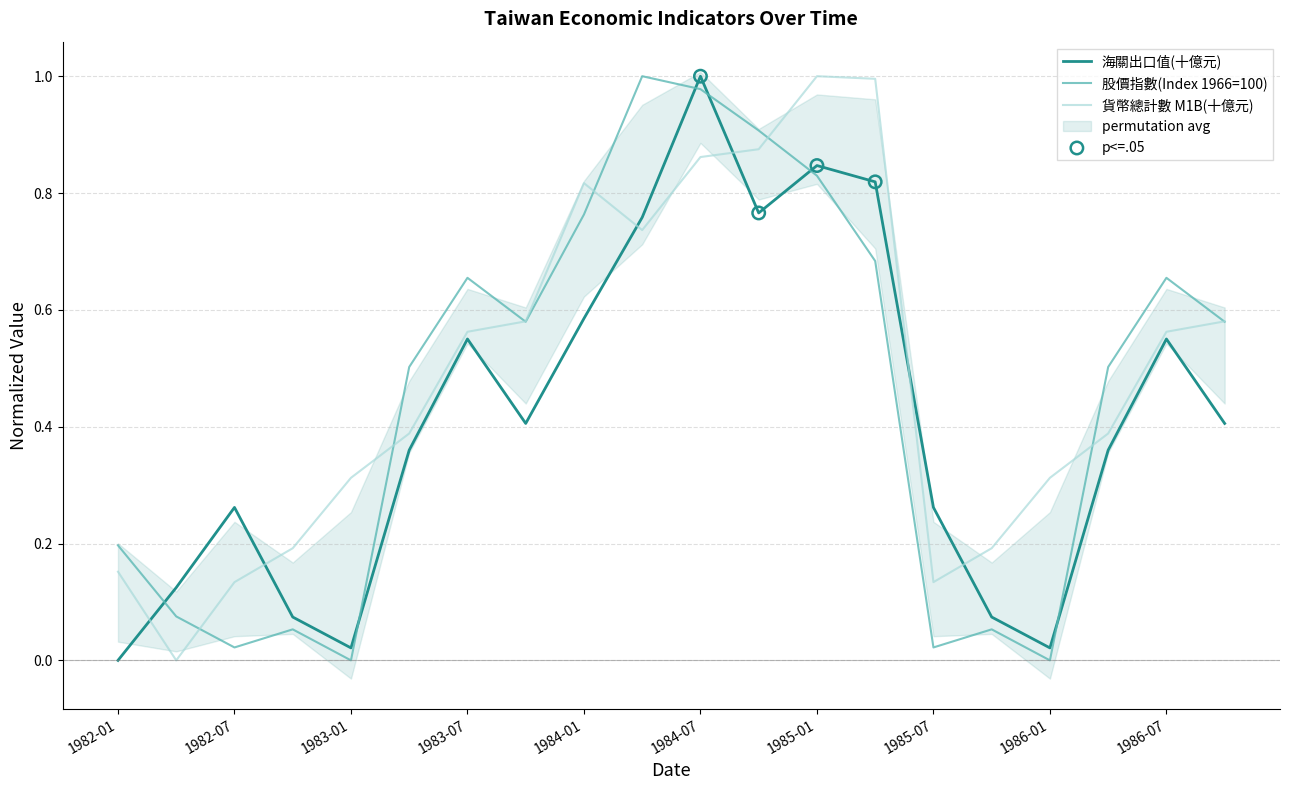

Which series has the widest spread of Y values?

海關出口值(十億元)